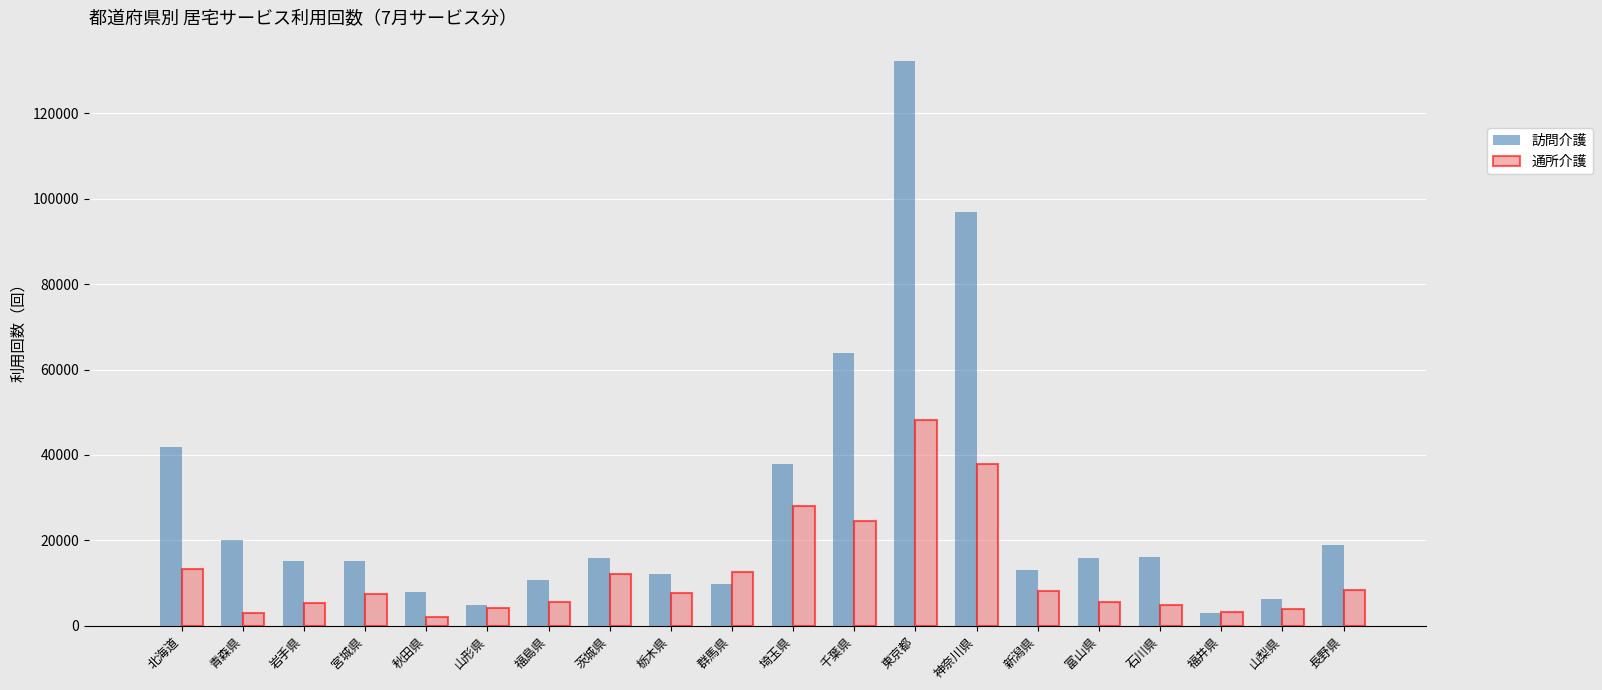

What is the difference between the 訪問介護 values at 埼玉県 and 岩手県?

22760